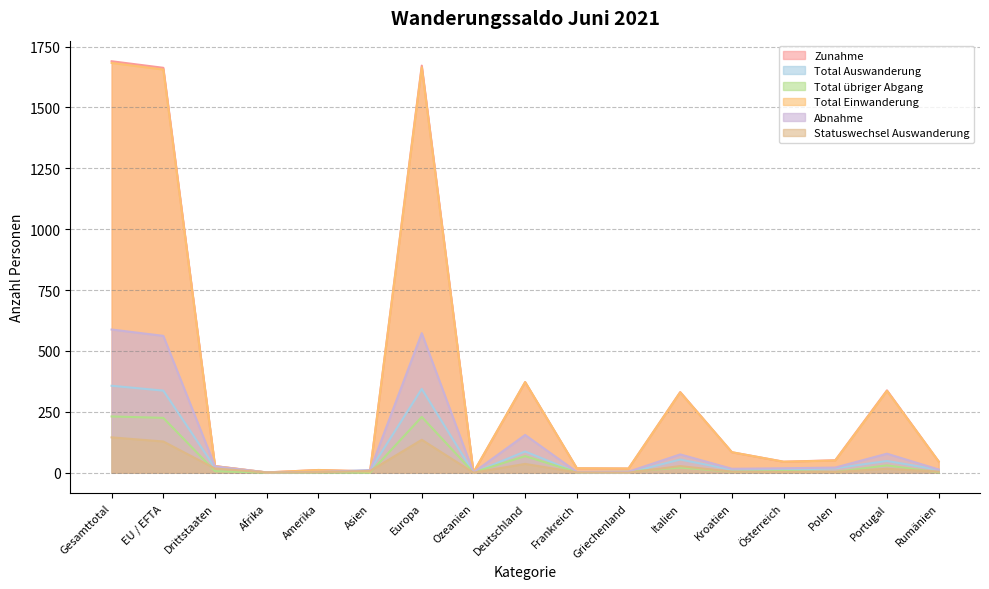

Which series has the widest spread of values?

Zunahme